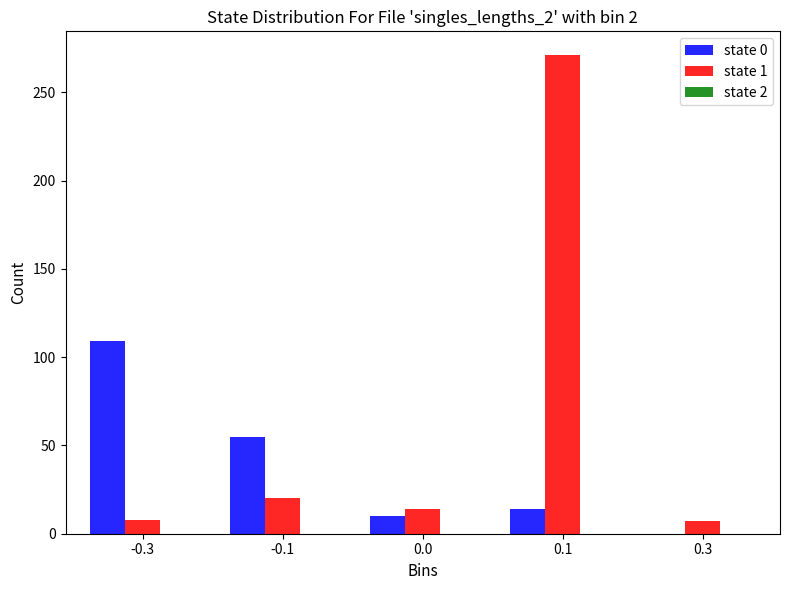

The value of state 0 at 0.3 is 0. True or false?

True